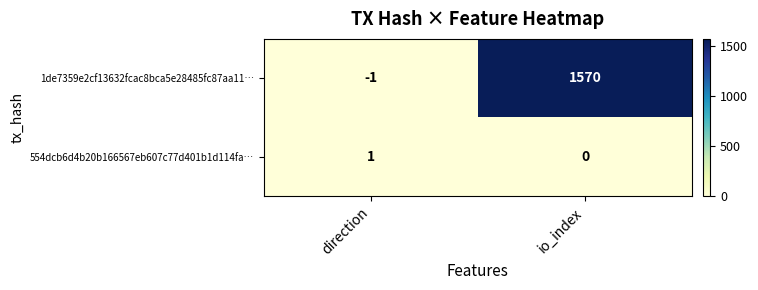

Which series changed the most between direction and io_index?

1de7359e2cf13632fcac8bca5e28485fc87aa11…